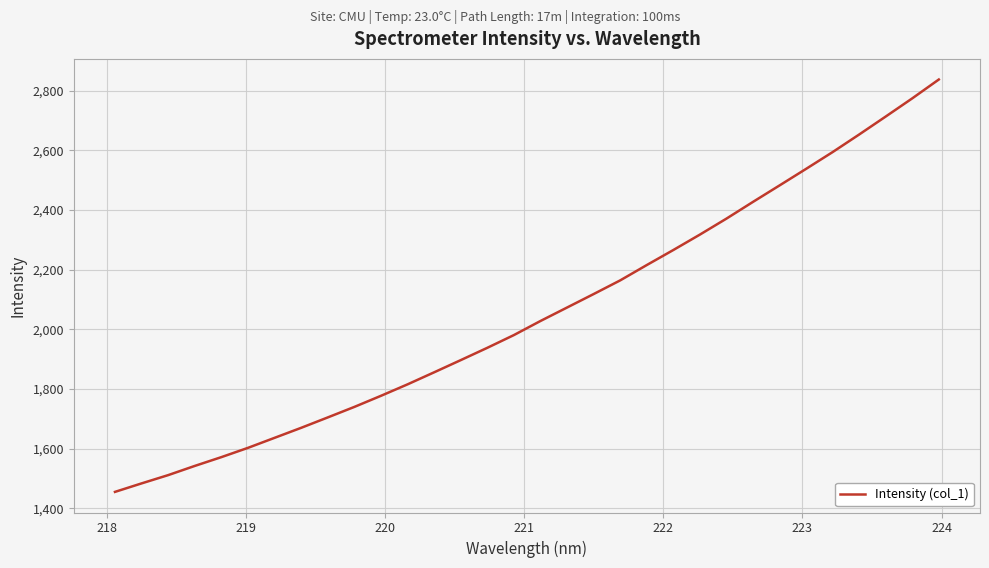

What is the maximum value shown in the chart?

2837.0